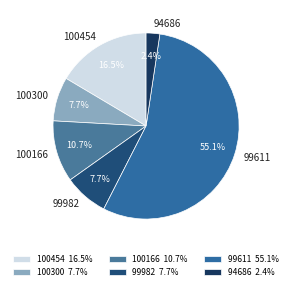

Which category has the smallest portion of the pie?

94686